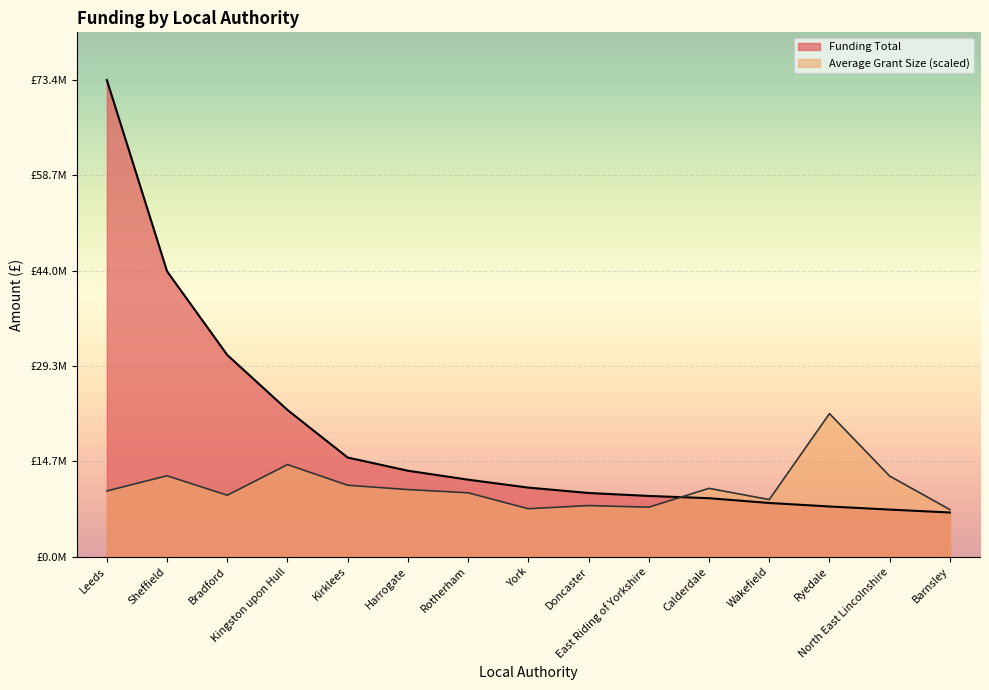

At York, list the series in order from smallest to largest.

Average Grant Size (scaled), Funding Total